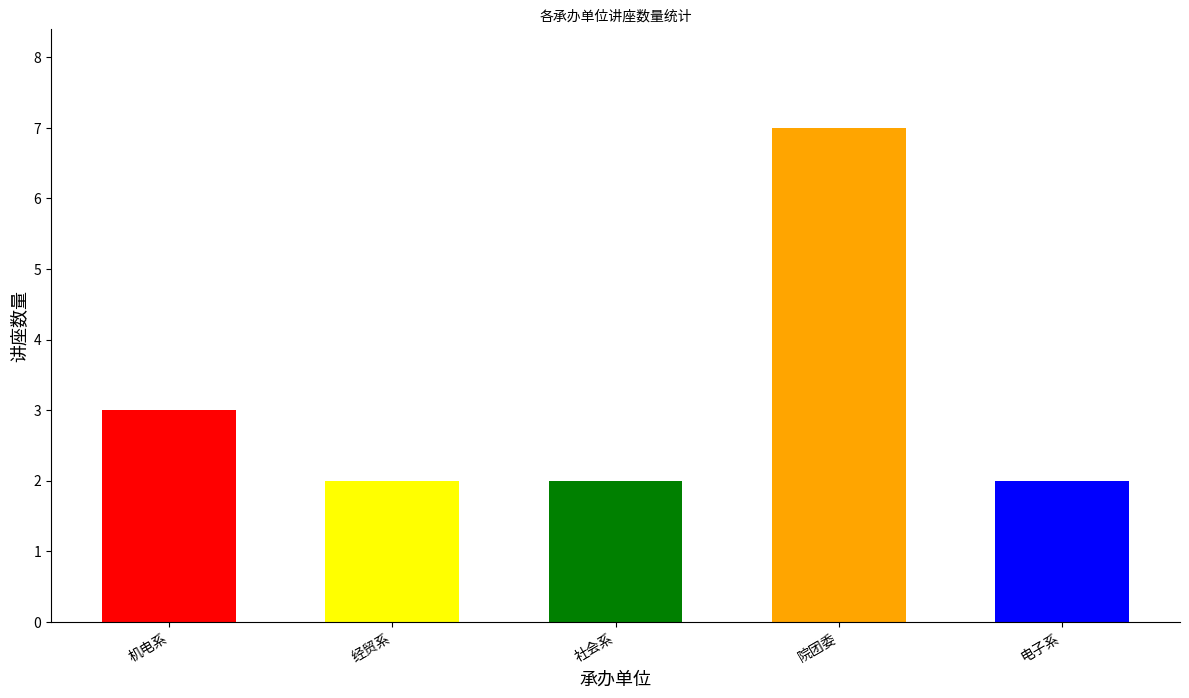

Reading left to right, what are all the values shown in this chart?

3	2	2	7	2